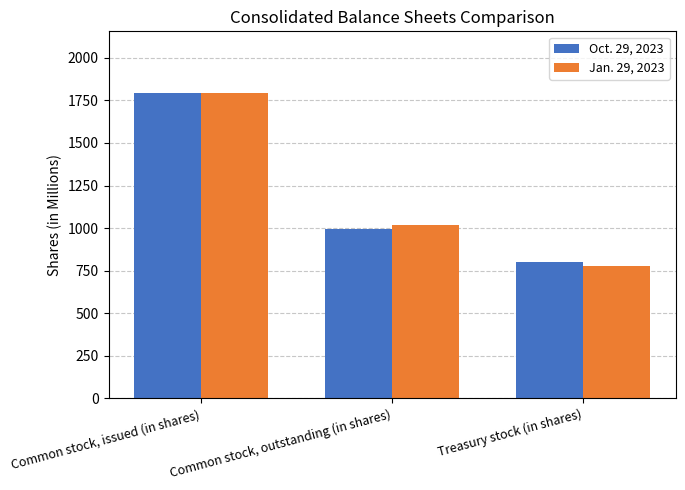

Reading left to right, what are all the values shown in this chart?

Oct. 29, 2023: Common stock, issued (in shares)=1796	Common stock, outstanding (in shares)=996	Treasury stock (in shares)=800
Jan. 29, 2023: Common stock, issued (in shares)=1794	Common stock, outstanding (in shares)=1016	Treasury stock (in shares)=778